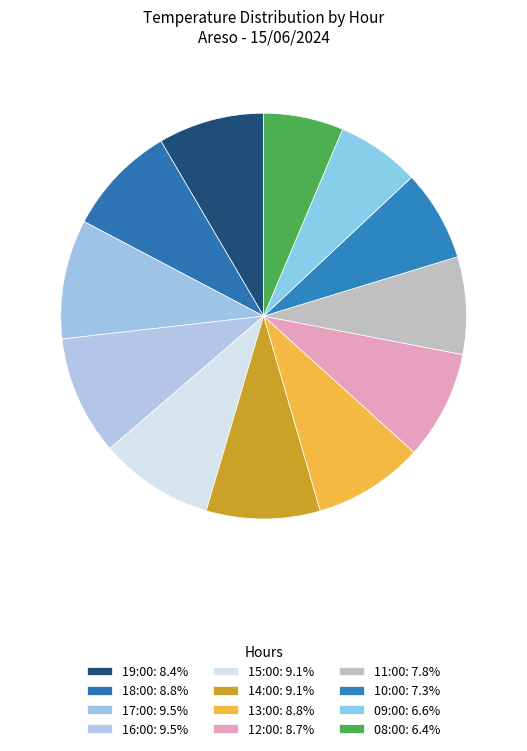

How many segments does this pie chart have?

12